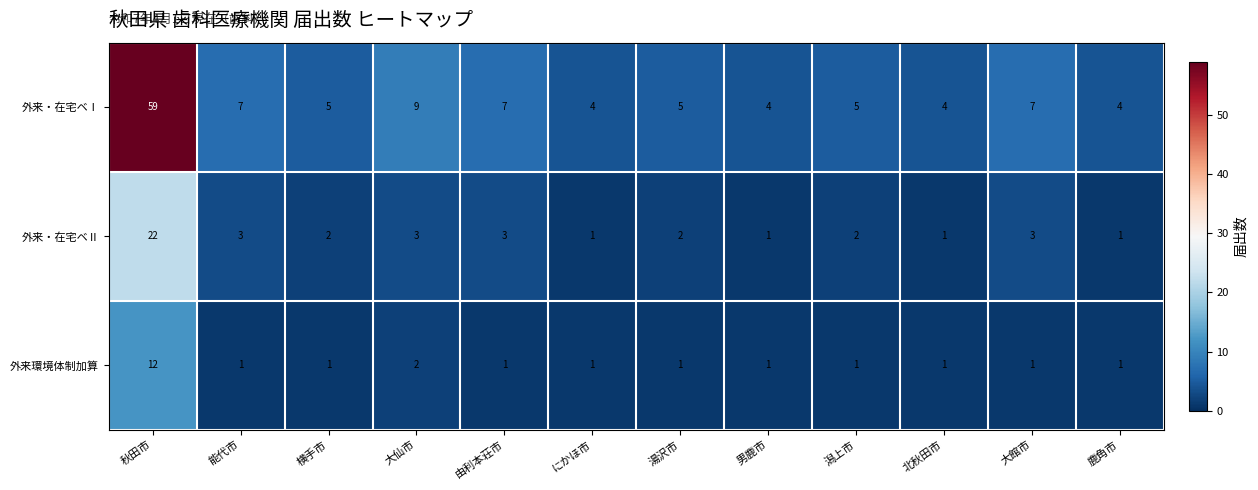

Count the number of categories in the chart.

12